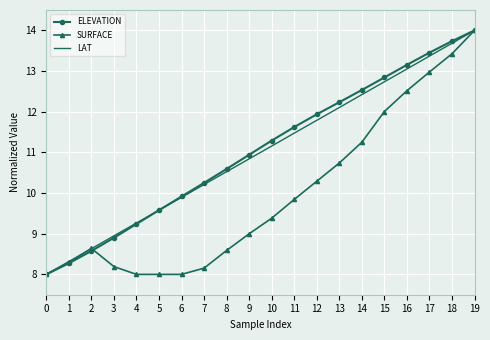

What is the smallest value displayed?

8.0